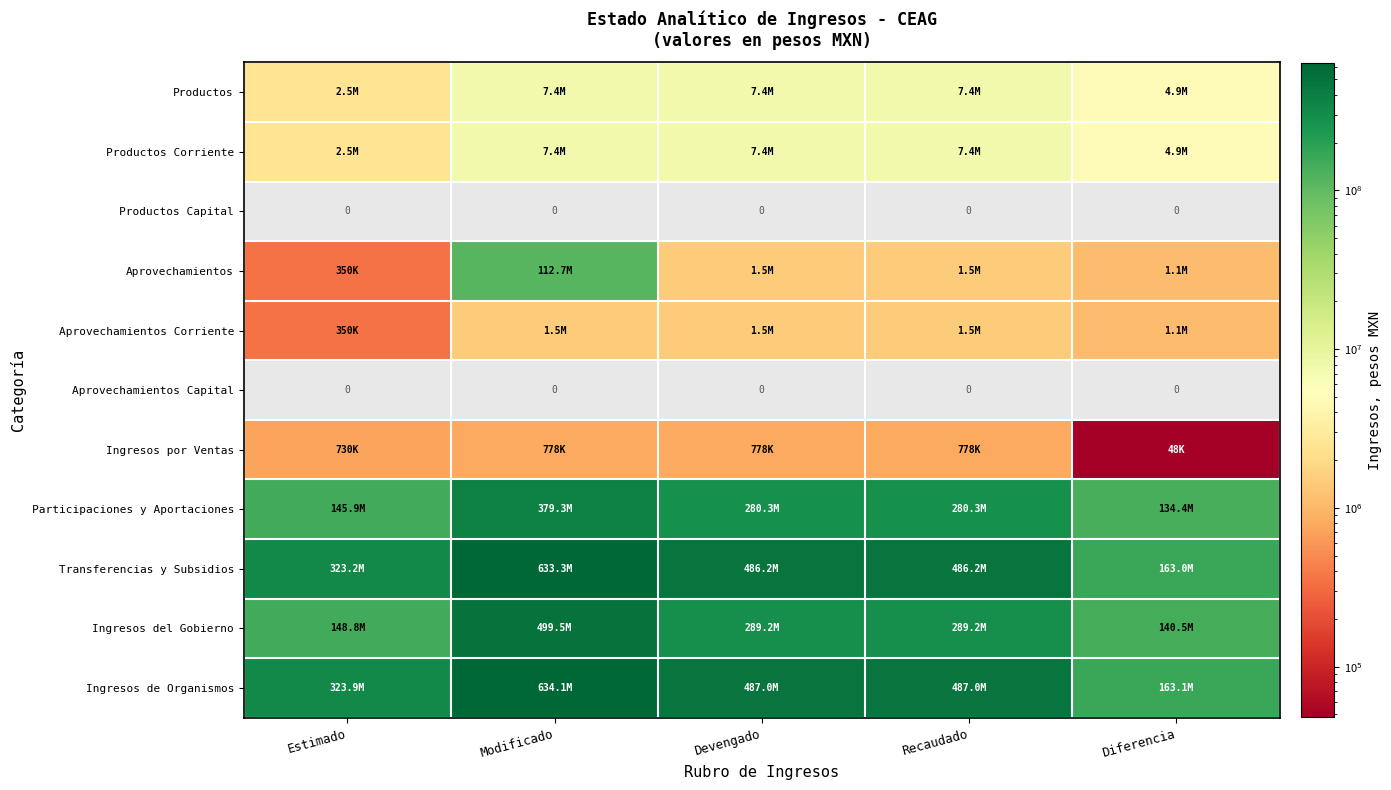

Rank the categories by Aprovechamientos Corriente value from highest to lowest.

Modificado, Devengado, Recaudado, Diferencia, Estimado